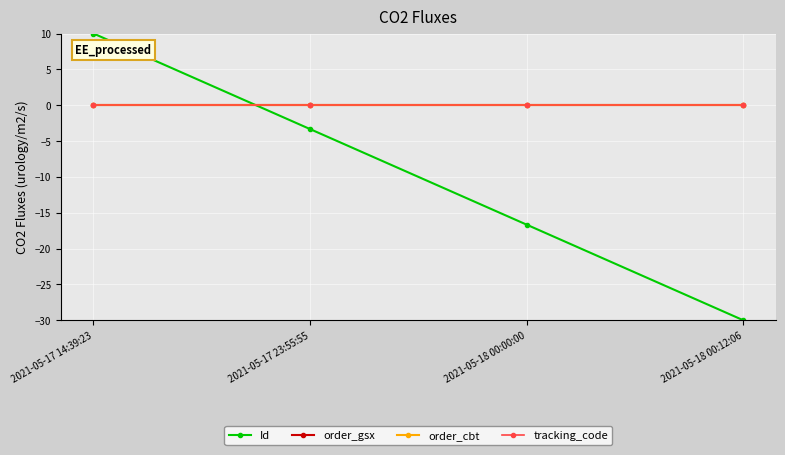

Is this an area chart (filled region under the line)?

No